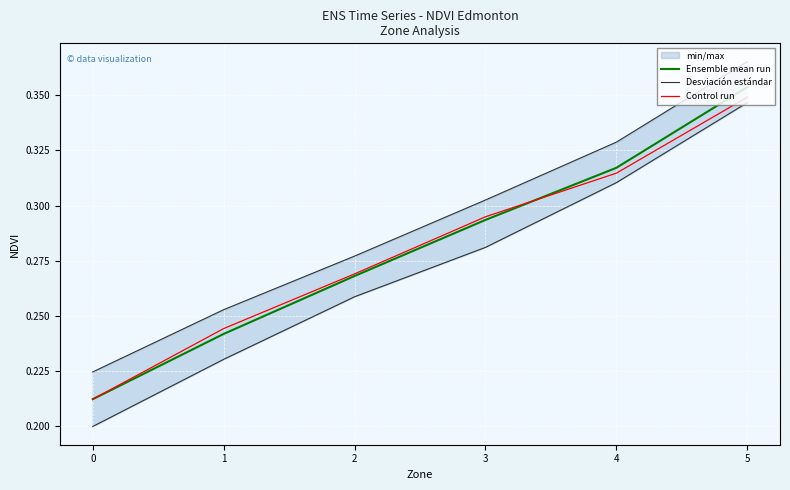

Reading left to right, extract all data points from this chart.

Ensemble mean run: 0=0.2	1=0.2	2=0.3	3=0.3	4=0.3	5=0.4
Desviación estándar: 0=0.2	1=0.2	2=0.3	3=0.3	4=0.3	5=0.3
Control run: 0=0.2	1=0.2	2=0.3	3=0.3	4=0.3	5=0.3